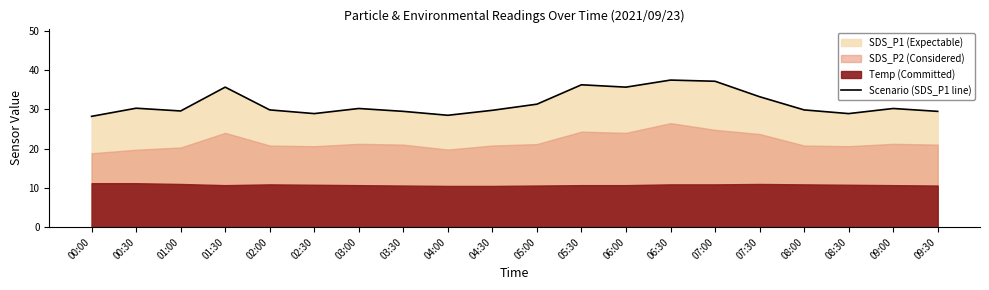

Which label corresponds to the largest value in the chart?

06:30